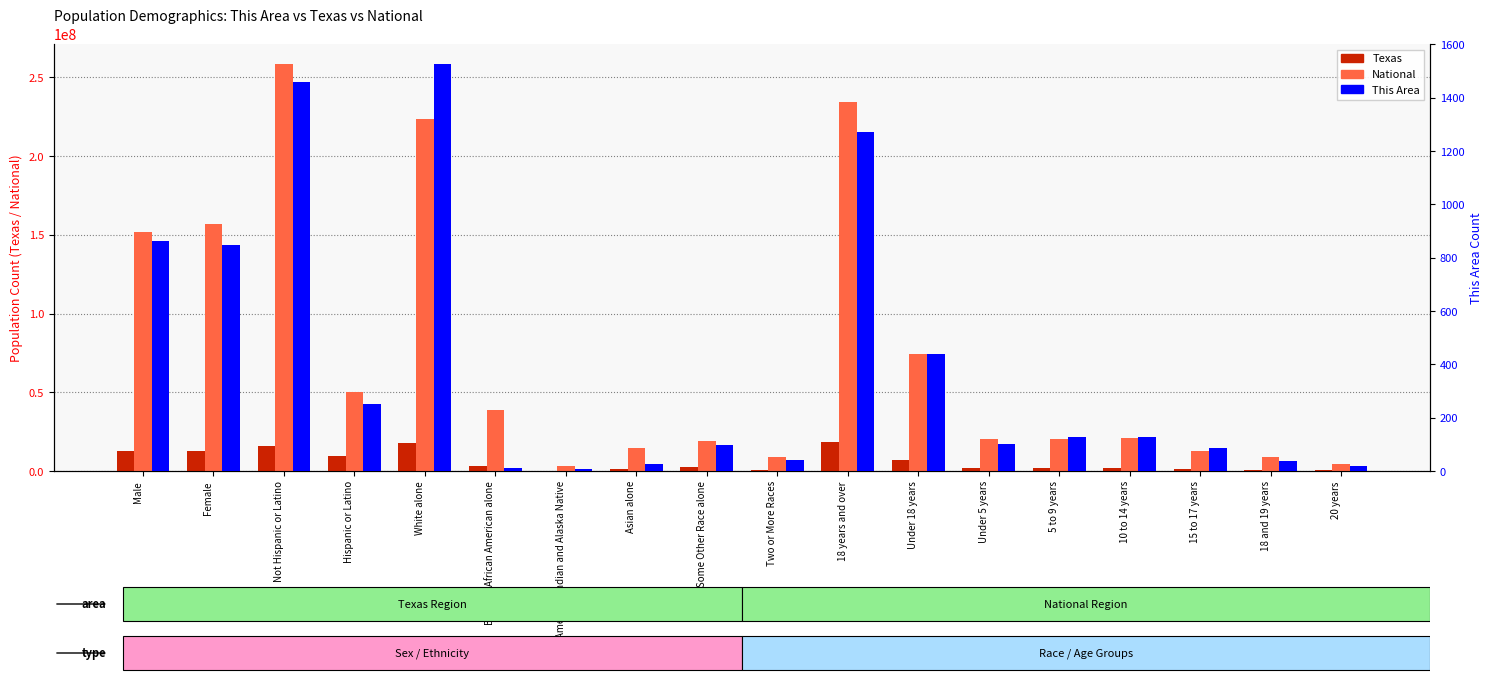

How many data points in This Area are less than 126?

9